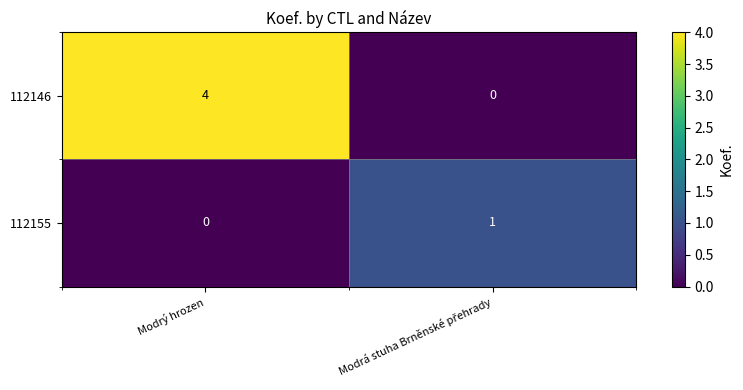

The 112155 series shows 0 at Modrý hrozen. True or false?

True